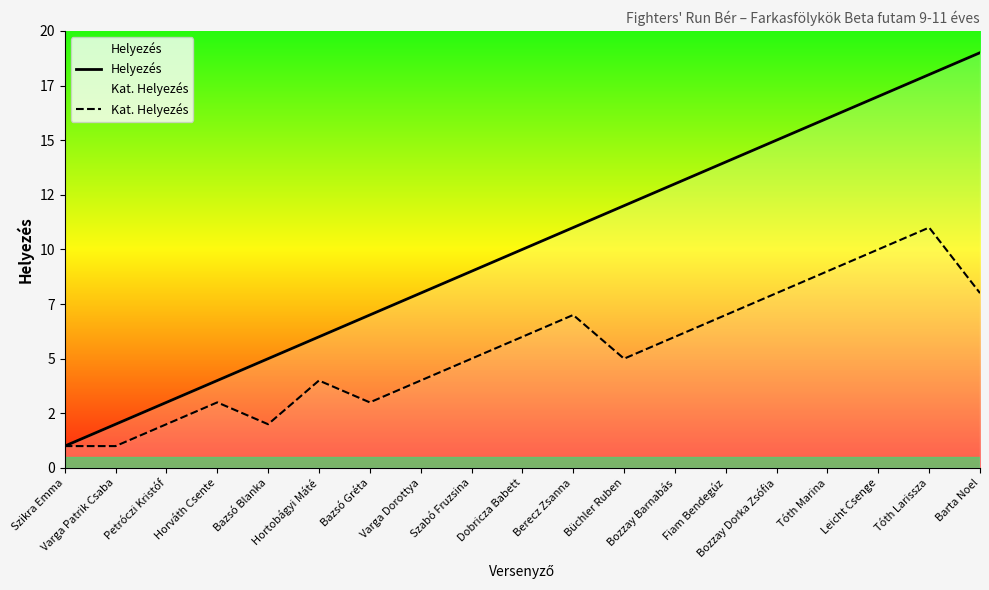

Reading left to right, list all the values displayed in this chart.

Helyezés: 1	2	3	4	5	6	7	8	9	10	11	12	13	14	15	16	17	18	19
Kat. Helyezés: 1	1	2	3	2	4	3	4	5	6	7	5	6	7	8	9	10	11	8